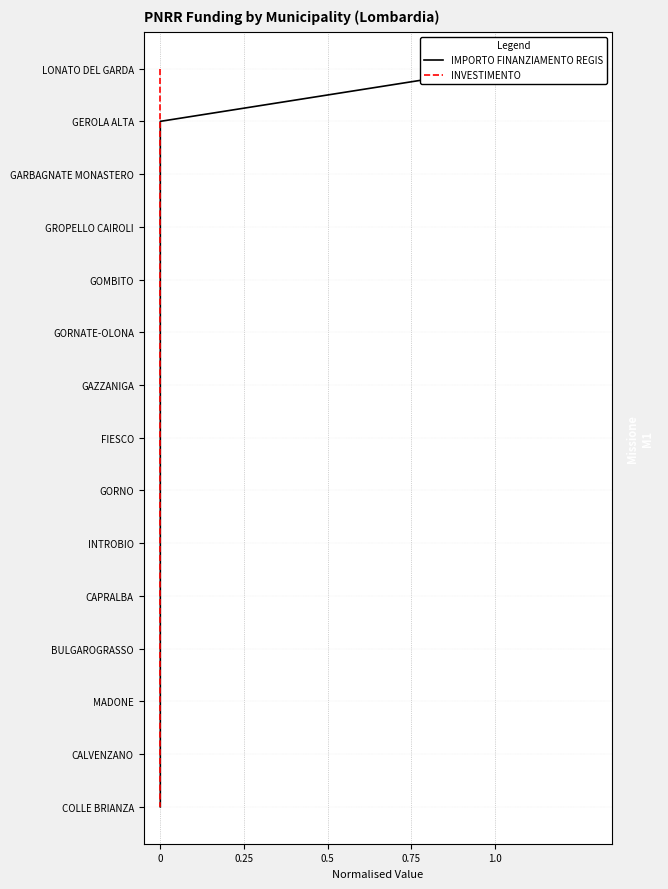

What are all the series names shown in the legend?

IMPORTO FINANZIAMENTO REGIS, INVESTIMENTO